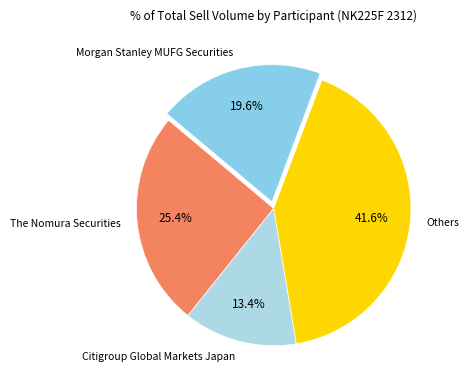

What is the largest slice in the pie chart?

Others